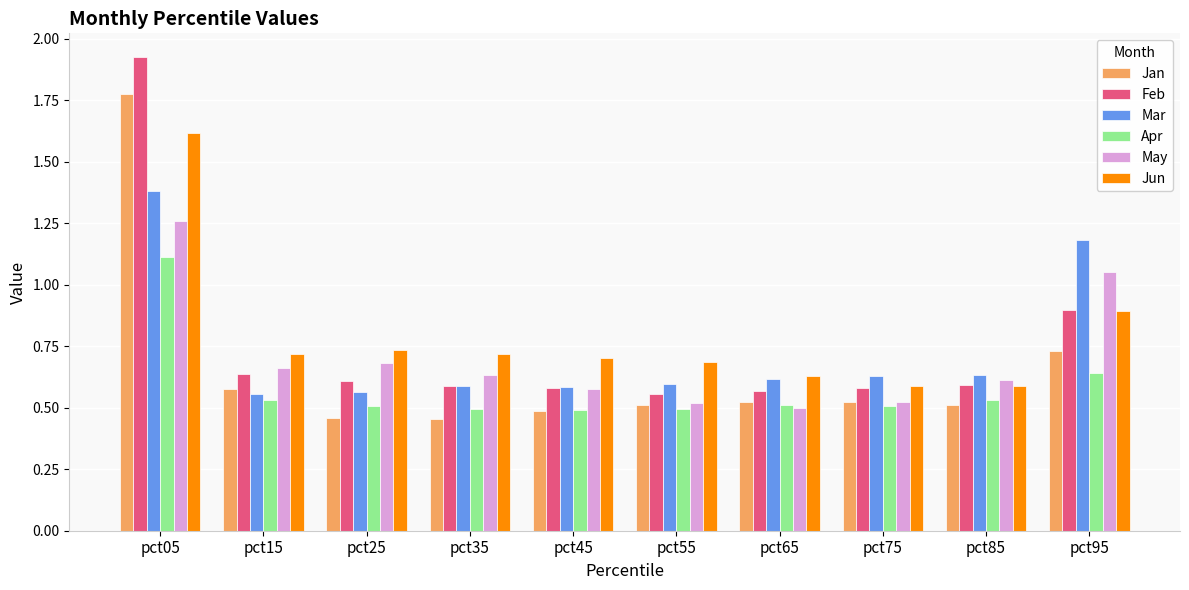

At which category is the sum across all series the highest?

pct05